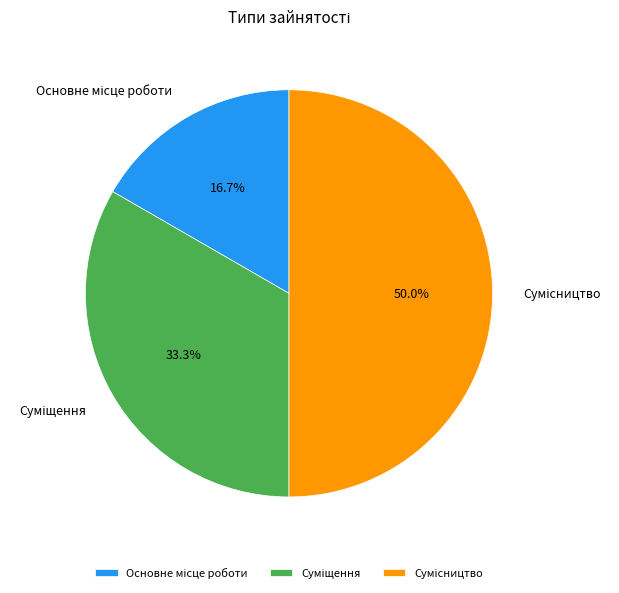

How many slices are in this pie chart?

3